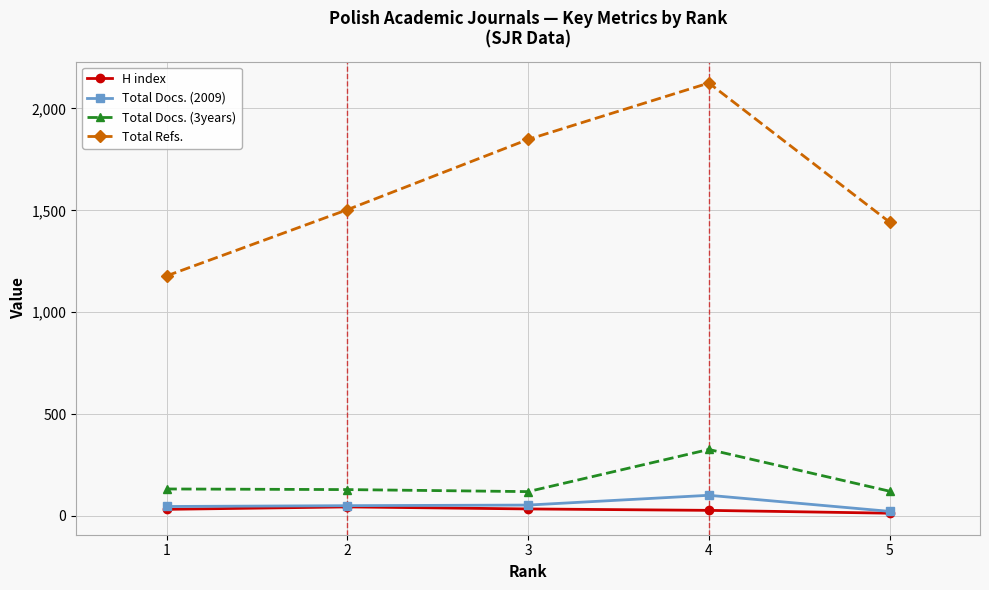

What is the difference between the highest and lowest values at 2?

1459